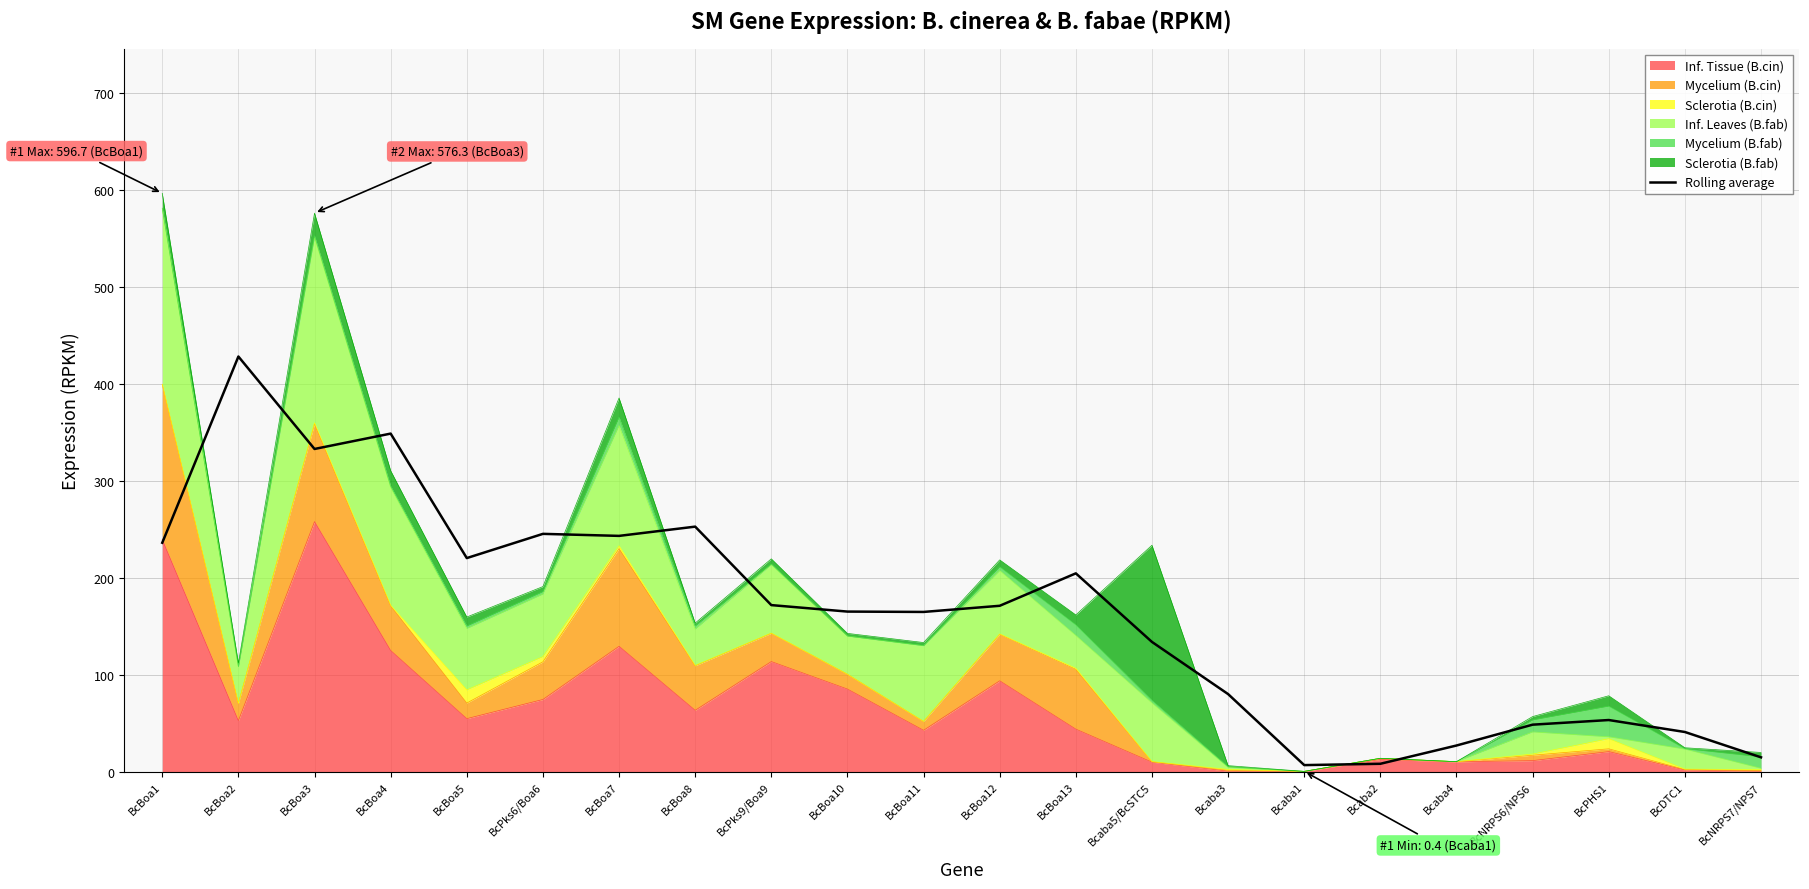

What is the change in value from BcBoa2 to BcPHS1?

-375.0